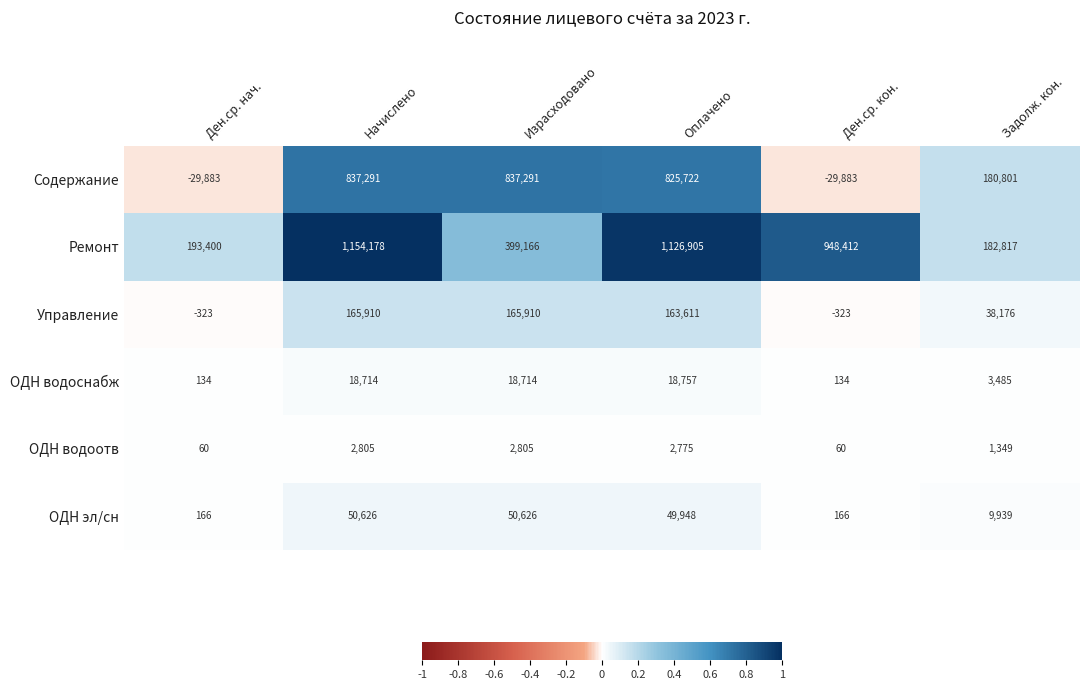

Rank the series by their maximum value, from highest to lowest.

Ремонт, Содержание, Управление, ОДН эл/сн, ОДН водоснабж, ОДН водоотв